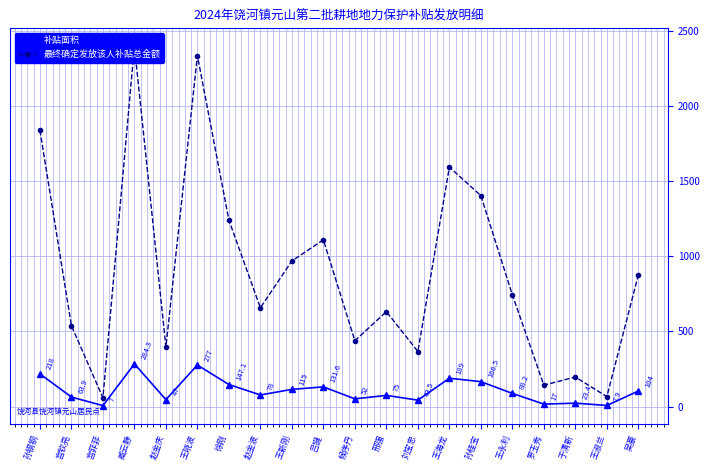

What is the average value of the 补贴面积 series?

106.8